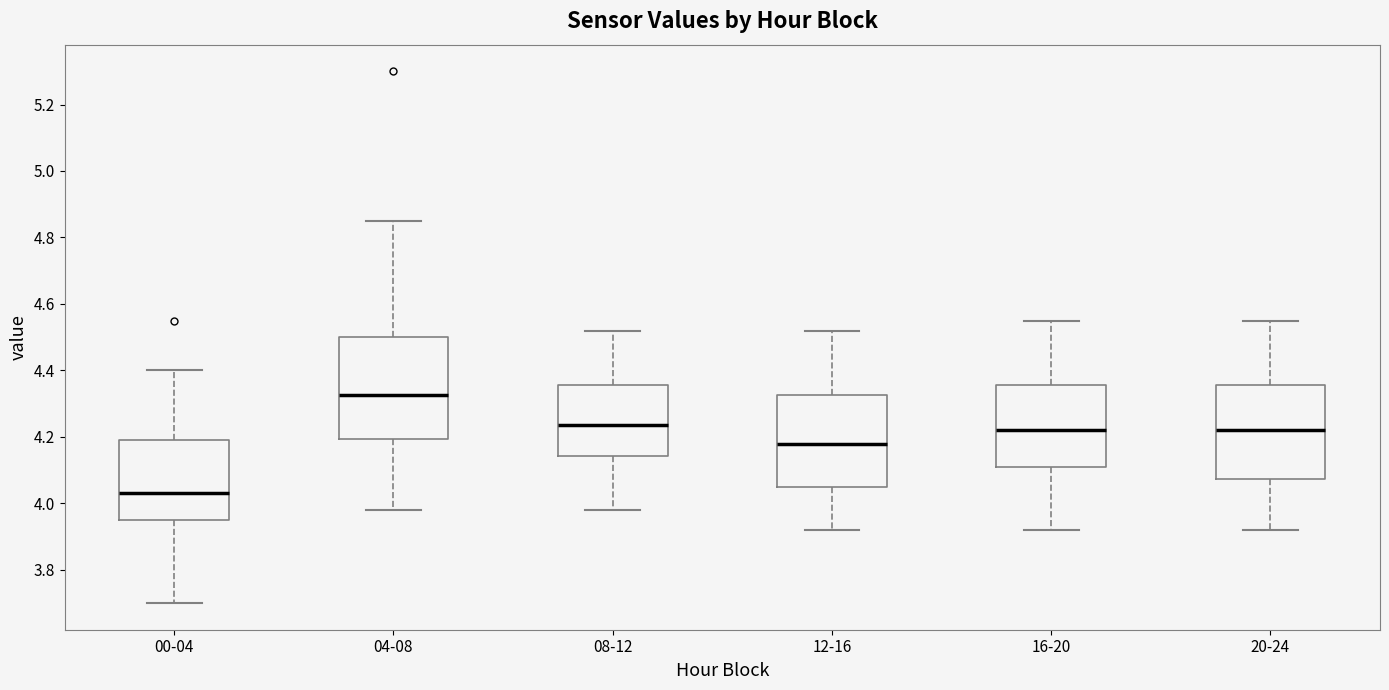

Where does the median line of the box for 00-04 sit on the y-axis? The values are not printed on the chart, so give them approximately, as read against the axis.

4.04